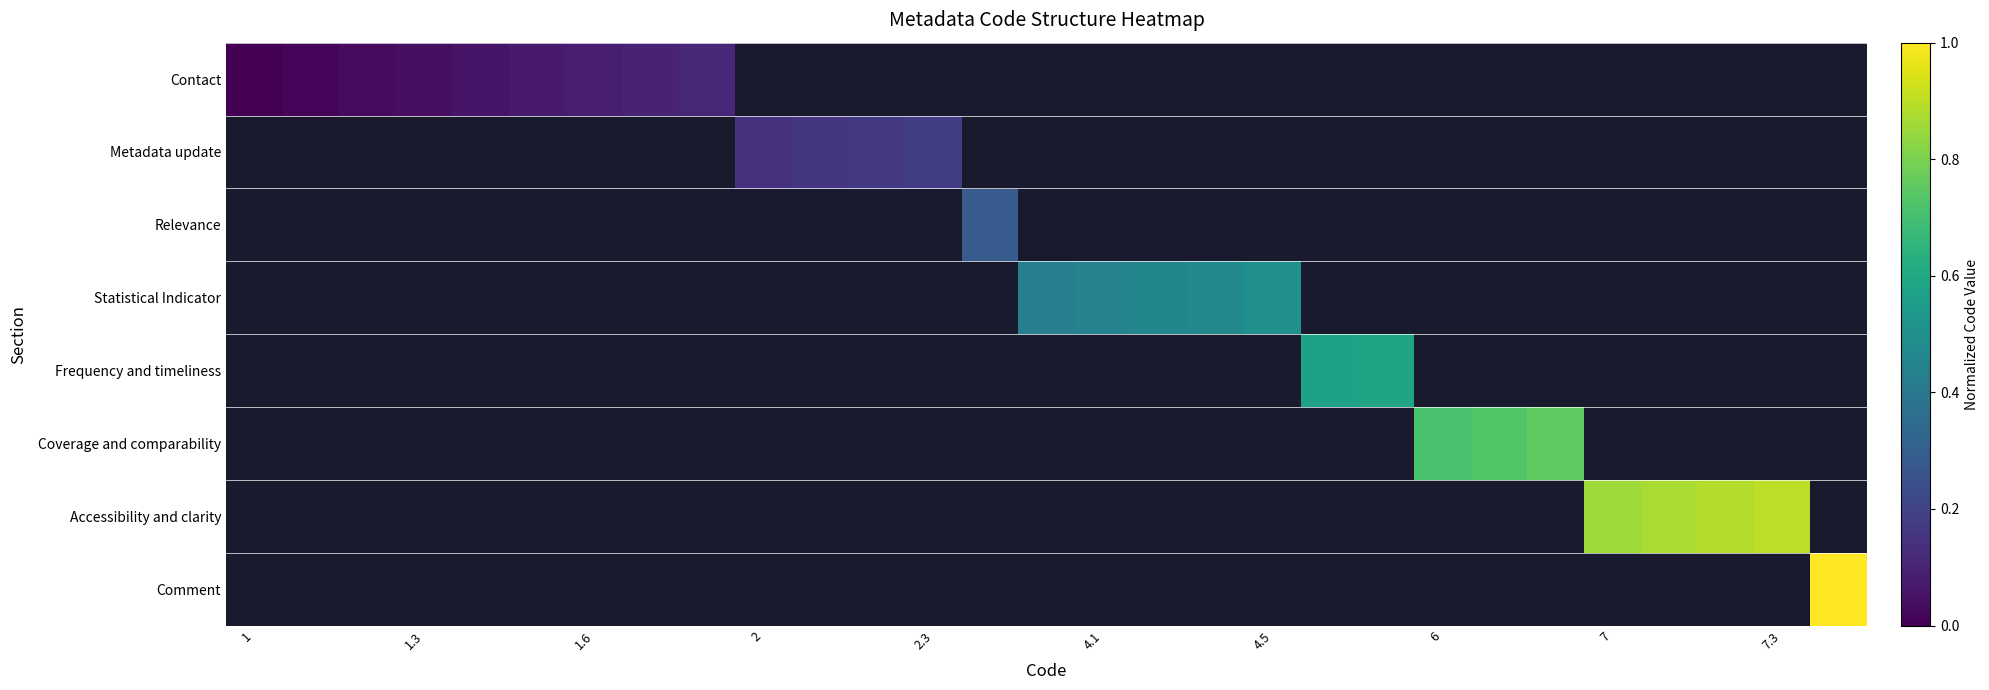

List the series in order of their overall mean, lowest first.

Contact, Metadata update, Relevance, Statistical Indicator, Frequency and timeliness, Coverage and comparability, Accessibility and clarity, Comment